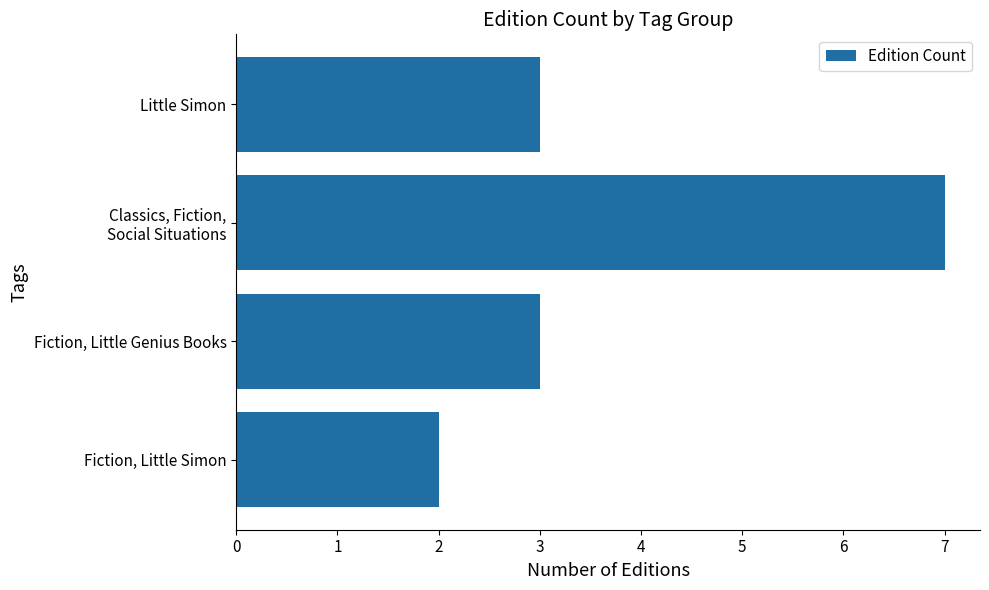

What is the average value?

4